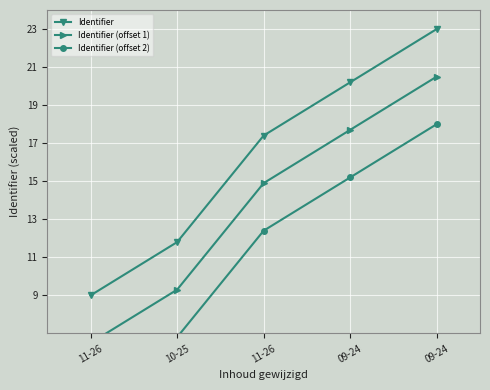

At how many categories does at least one series exceed 17?

3